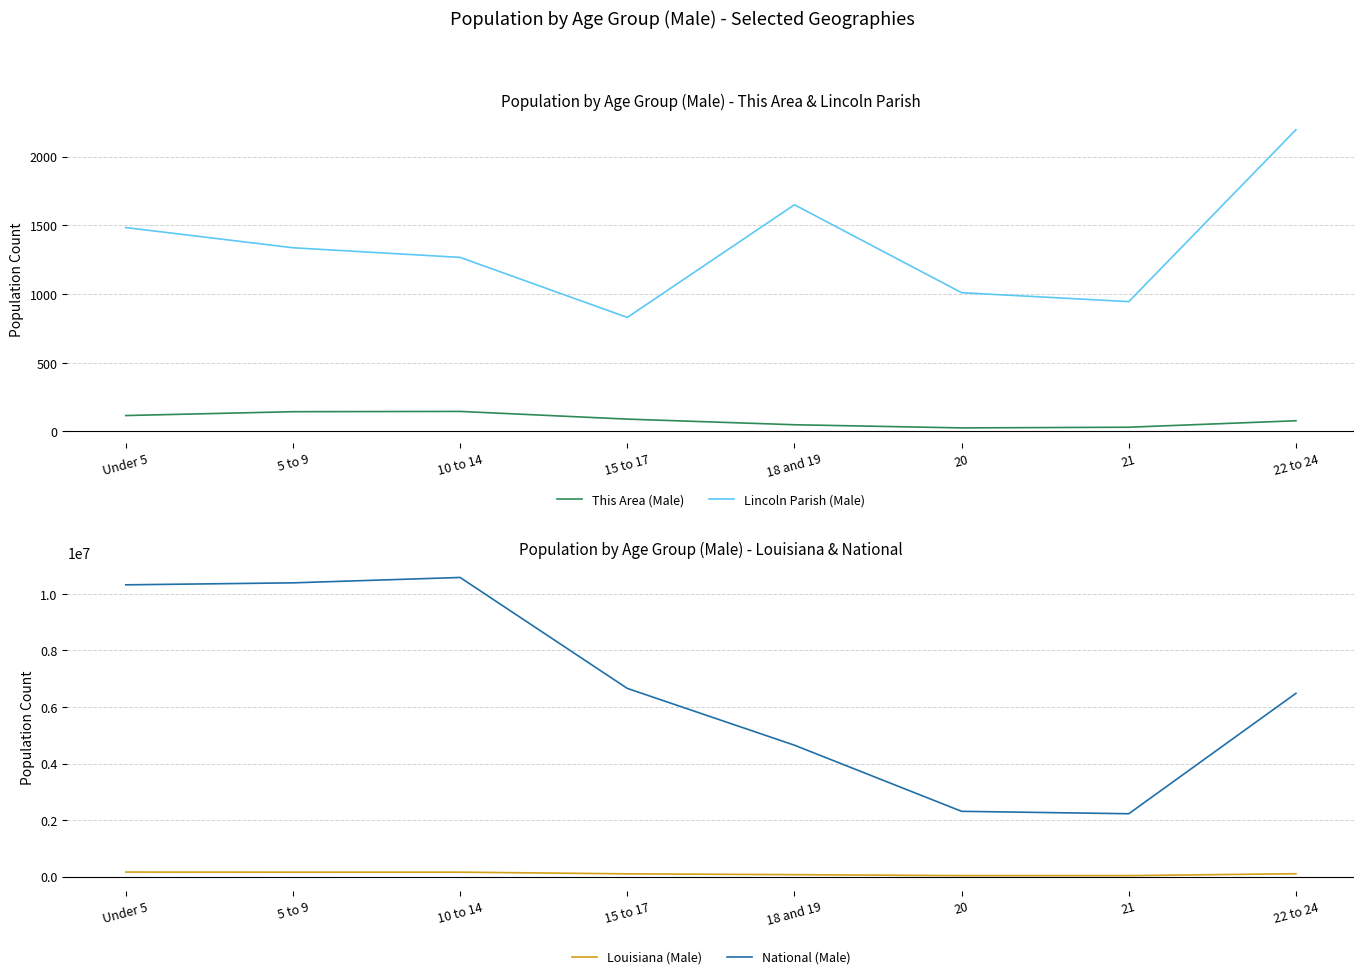

What is the sum of all This Area (Male) values?

680